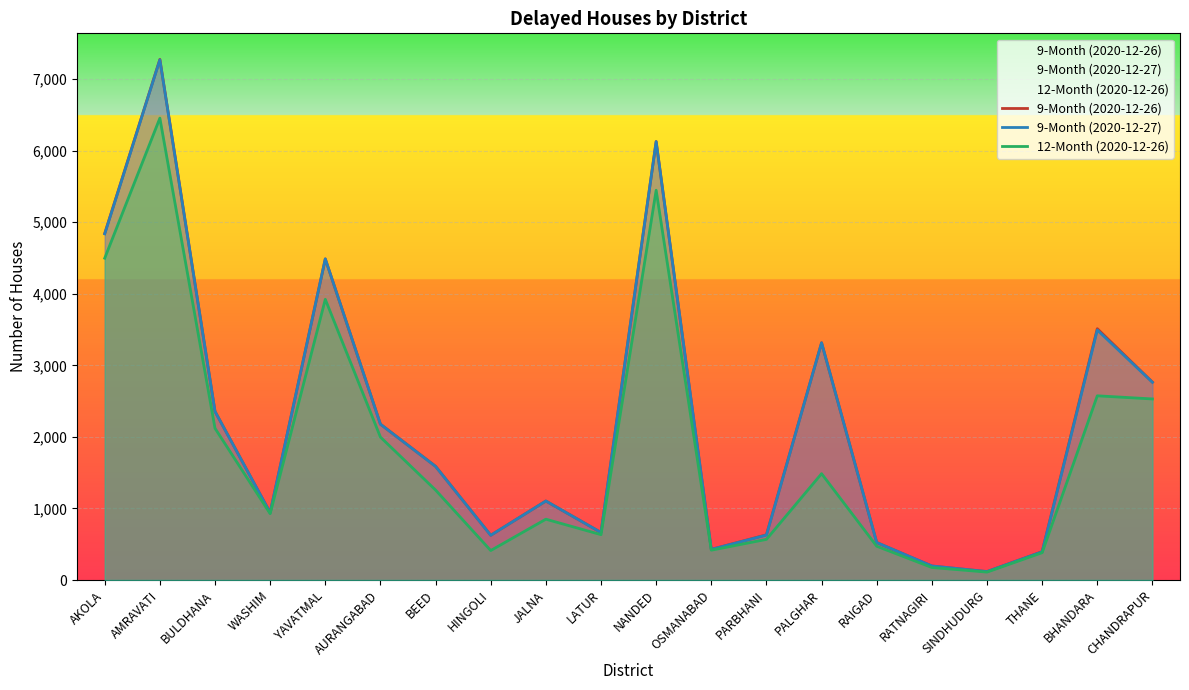

True or false: 12-Month (2020-12-26) and 9-Month (2020-12-26) cross at least once.

False